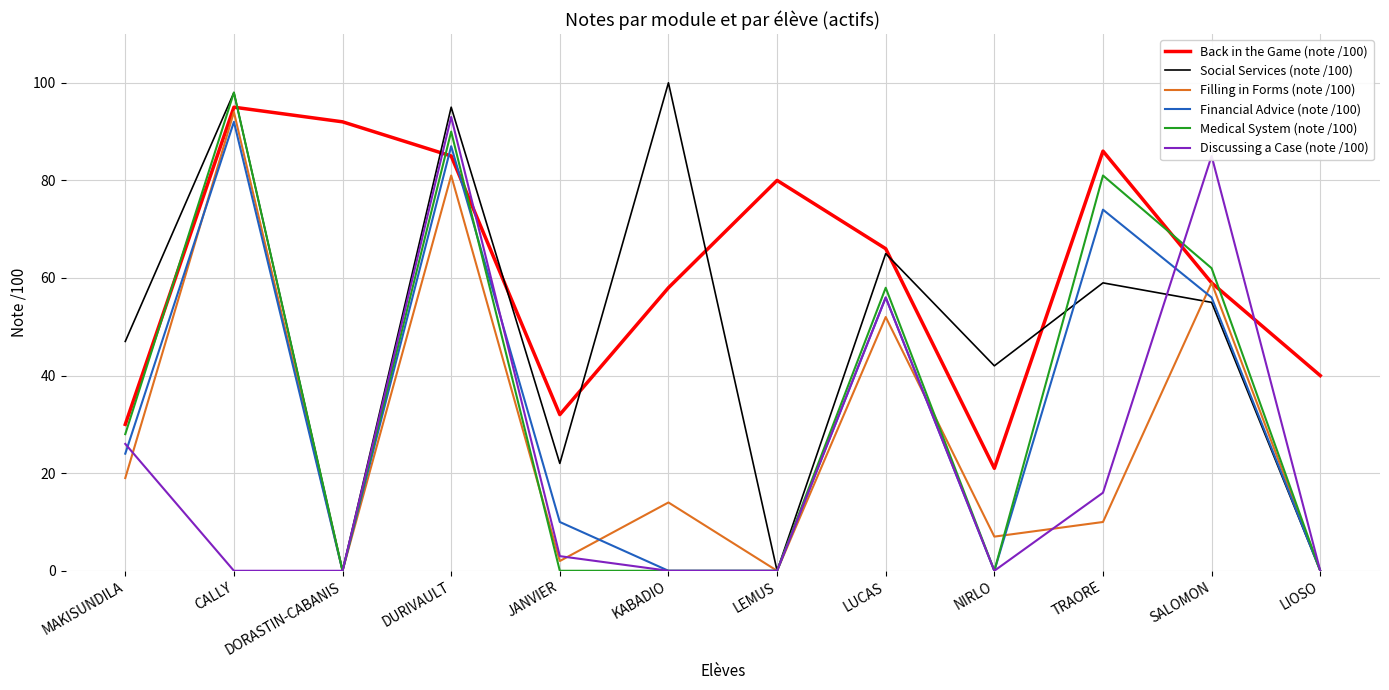

After their last crossing, which series has the higher values: Financial Advice (note /100) or Back in the Game (note /100)?

Back in the Game (note /100)